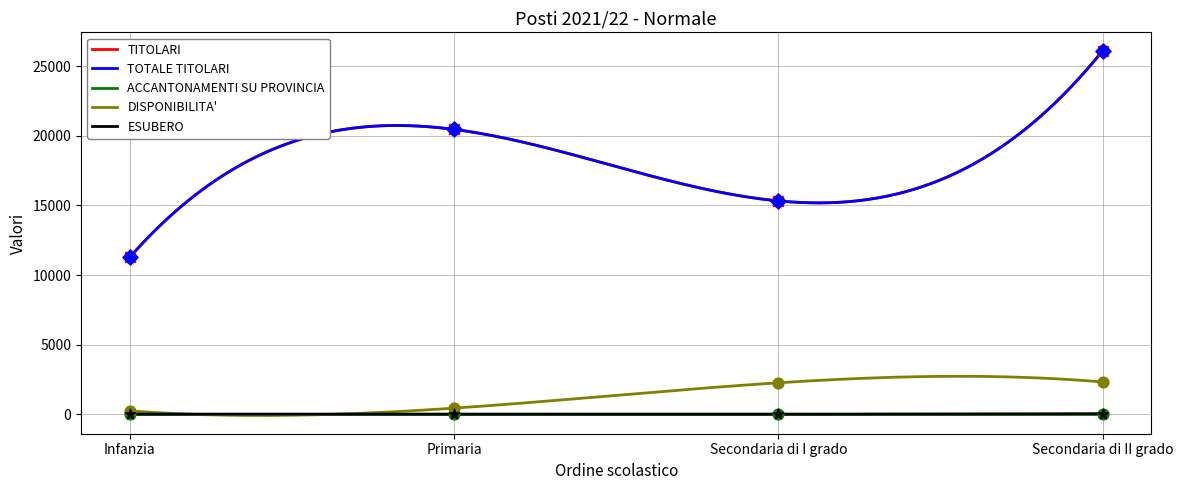

Which series reaches the maximum Y coordinate?

TITOLARI